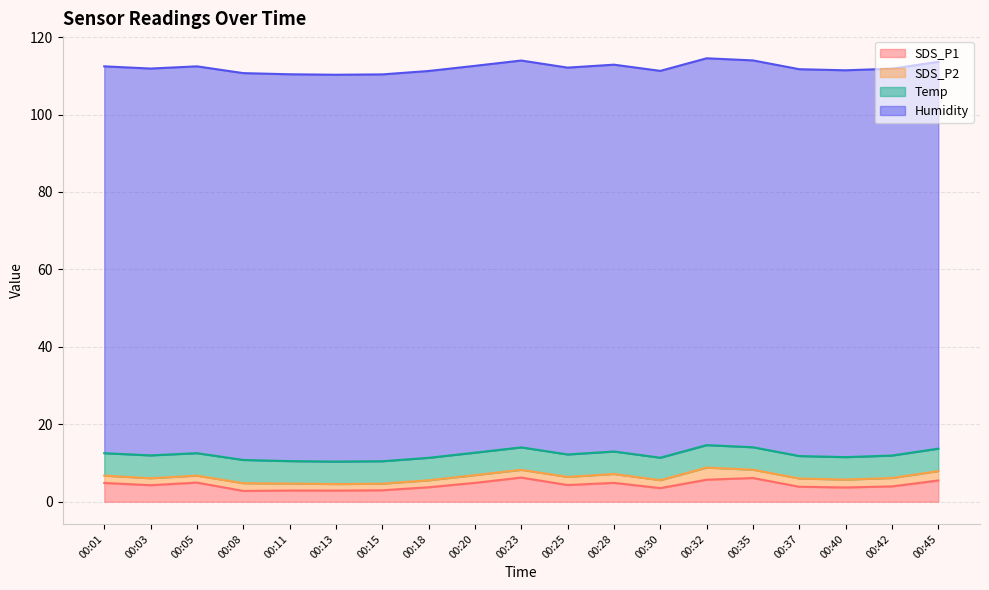

How many data points does each series have?

19